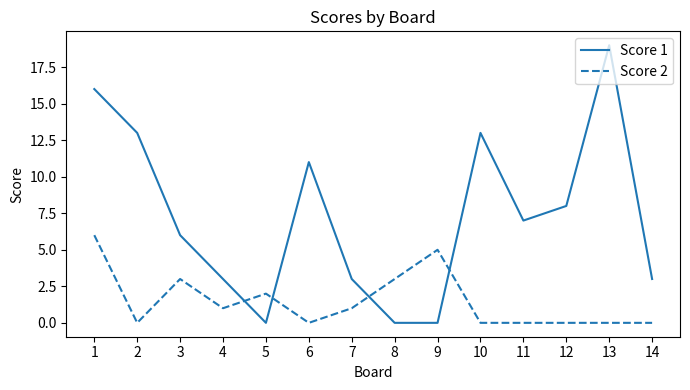

At which label does Score 2 first exceed 1?

1